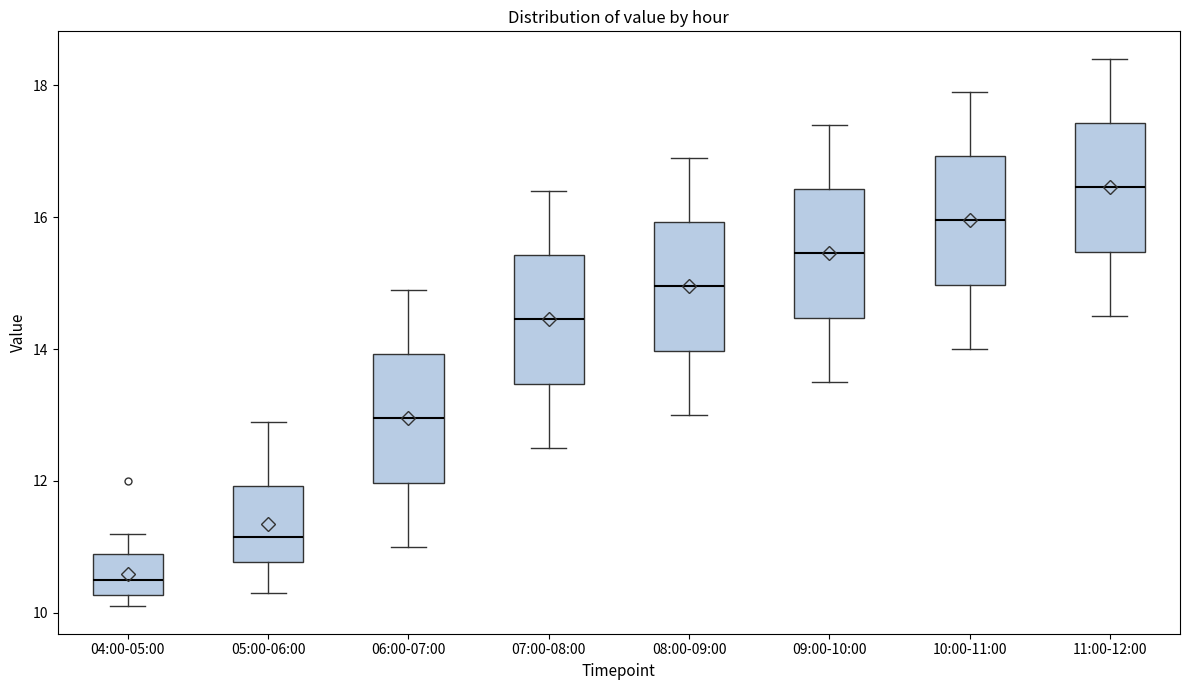

Reading left to right, read every box against the y-axis: the position of its median line, the range the box covers, and the ends of its whiskers. The values are not printed on the chart, so give them approximately, as read against the axis.

04:00-05:00: median 10.6, box 10.2 to 11.0, whiskers 10.2 (just below the box's lower edge) to 11.2
05:00-06:00: median 11.2, box 10.8 to 12.0, whiskers 10.4 to 13.0
06:00-07:00: median 13.0, box 12.0 to 14.0, whiskers 11.0 to 15.0
07:00-08:00: median 14.4, box 13.4 to 15.4, whiskers 12.6 to 16.4
08:00-09:00: median 15.0, box 14.0 to 16.0, whiskers 13.0 to 17.0
09:00-10:00: median 15.4, box 14.4 to 16.4, whiskers 13.6 to 17.4
10:00-11:00: median 16.0, box 15.0 to 17.0, whiskers 14.0 to 18.0
11:00-12:00: median 16.4, box 15.4 to 17.4, whiskers 14.6 to 18.4